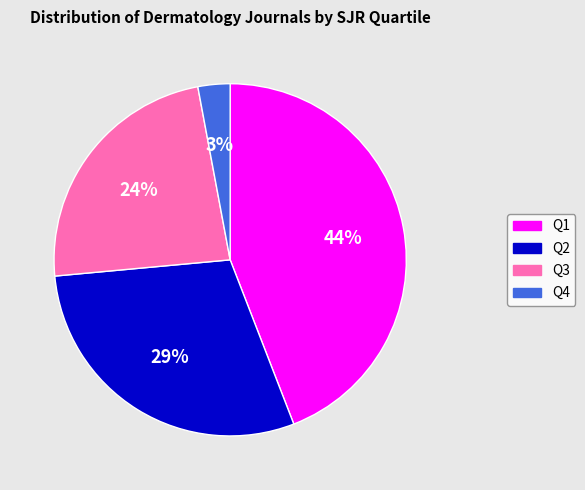

Does Q1 represent more than half of the total?

No